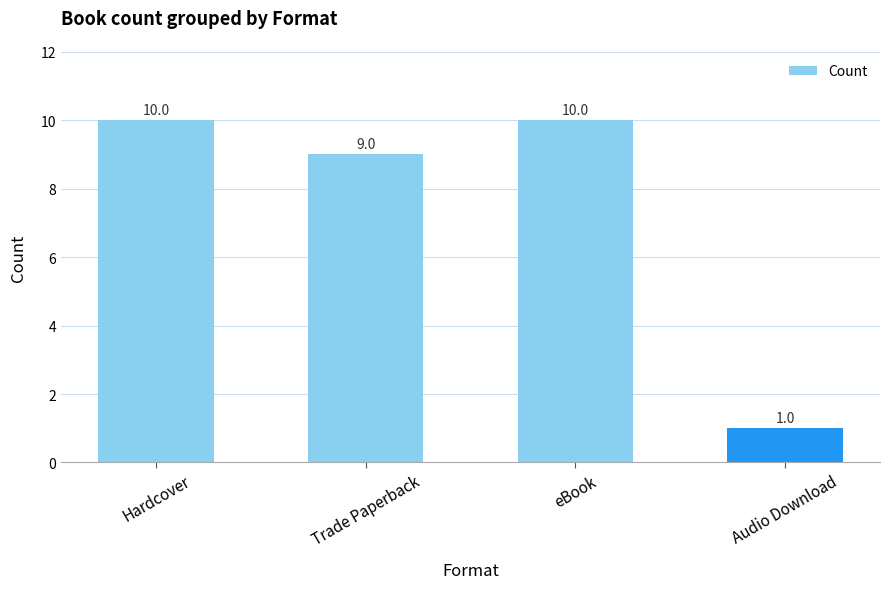

Reading left to right, what are all the values shown in this chart?

Hardcover=10	Trade Paperback=9	eBook=10	Audio Download=1